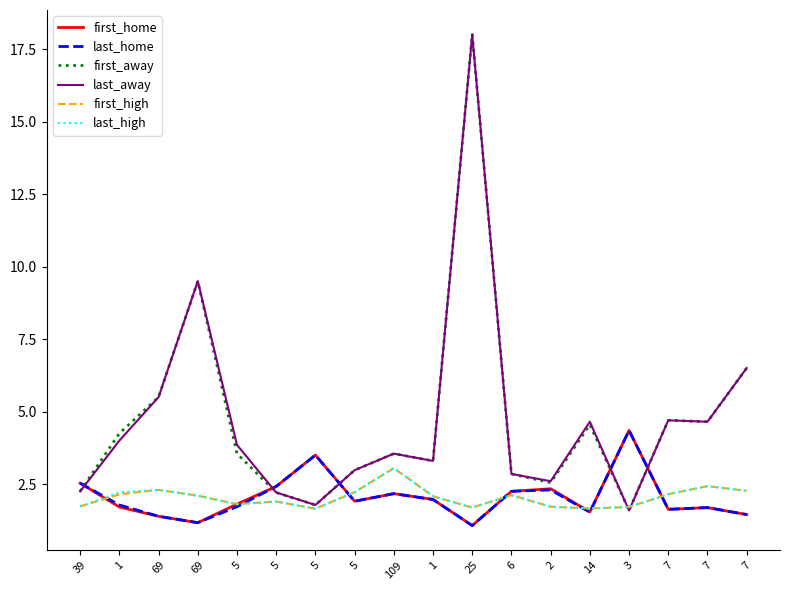

What are all the series names shown in the legend?

first_home, last_home, first_away, last_away, first_high, last_high